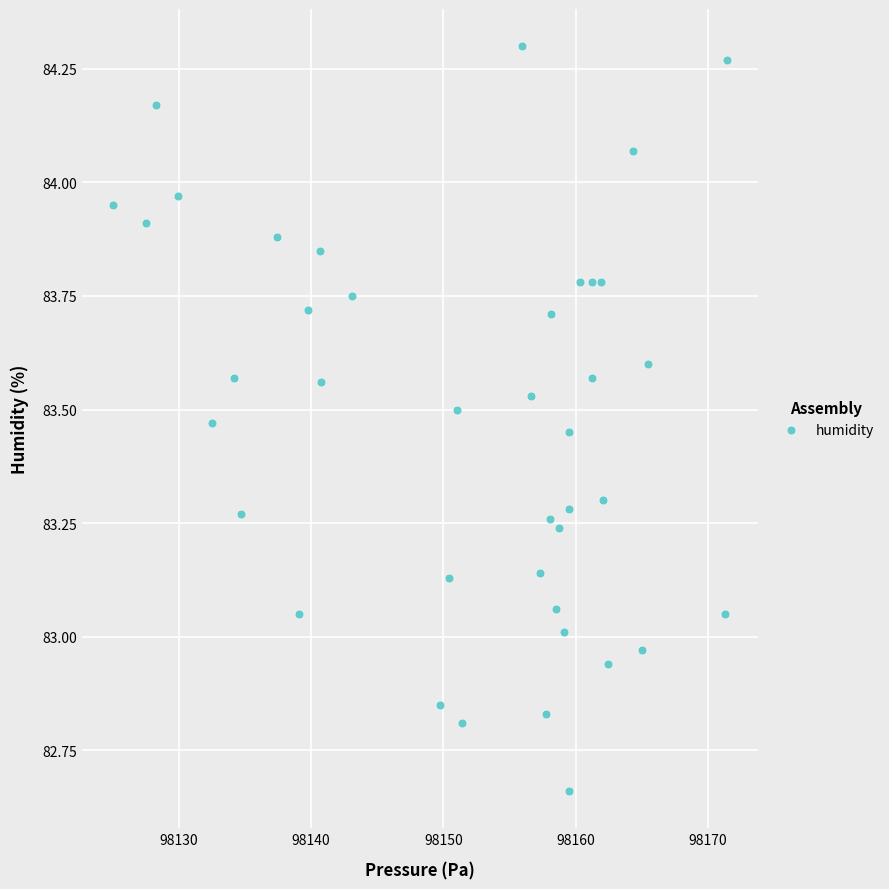

What is the range of X values (max minus min)?

46.4